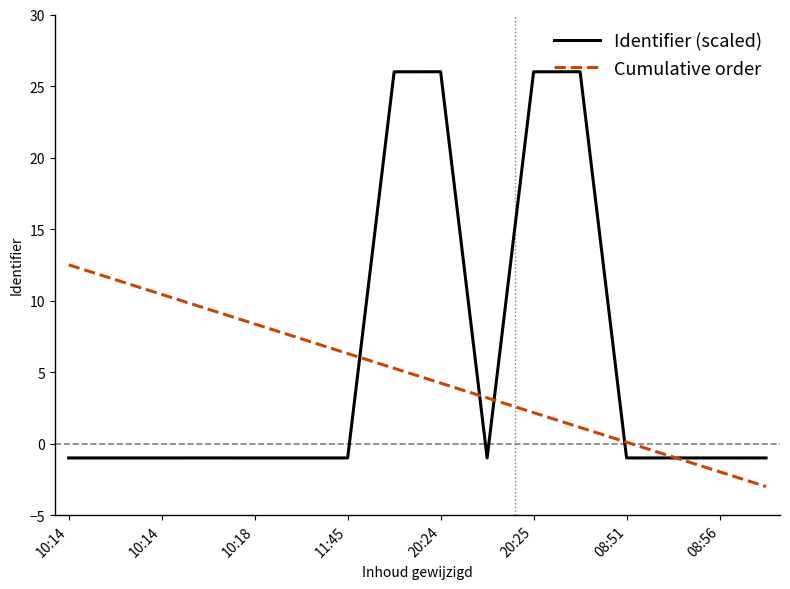

What is the smallest value displayed?

-3.0